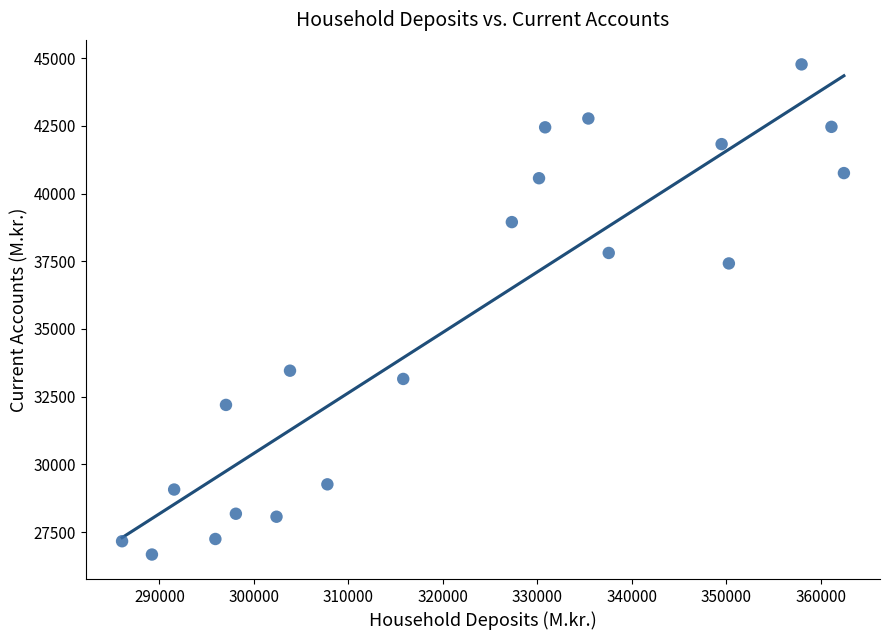

What is the range of Y values (max minus min)?

18088.4